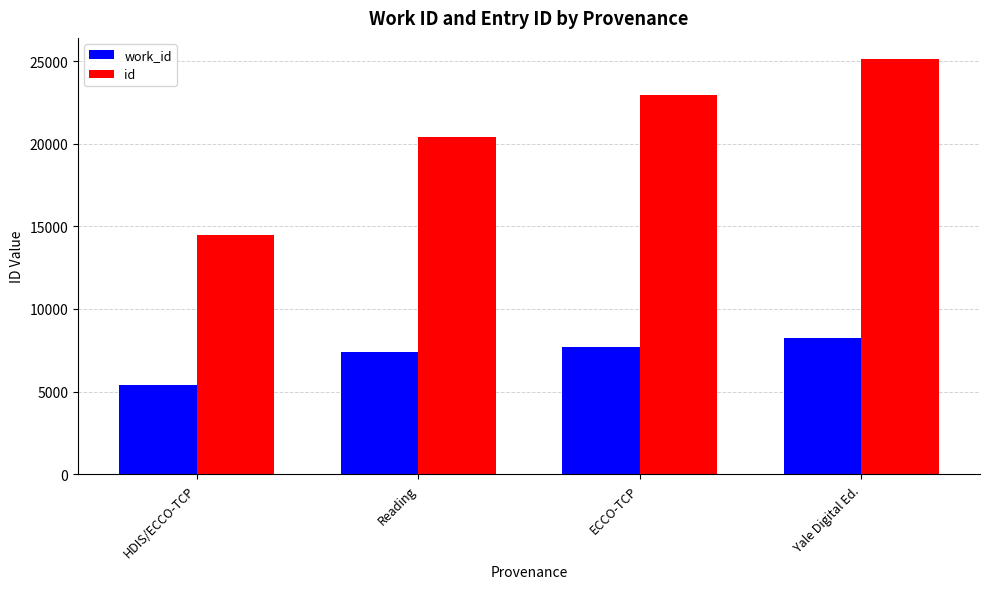

Where is id nearest to the value 19827?

Reading